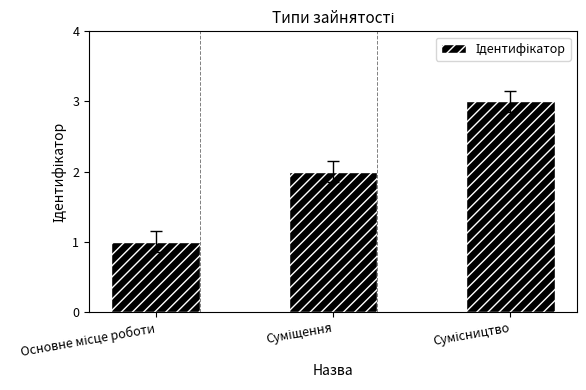

What is the sum of all values?

6